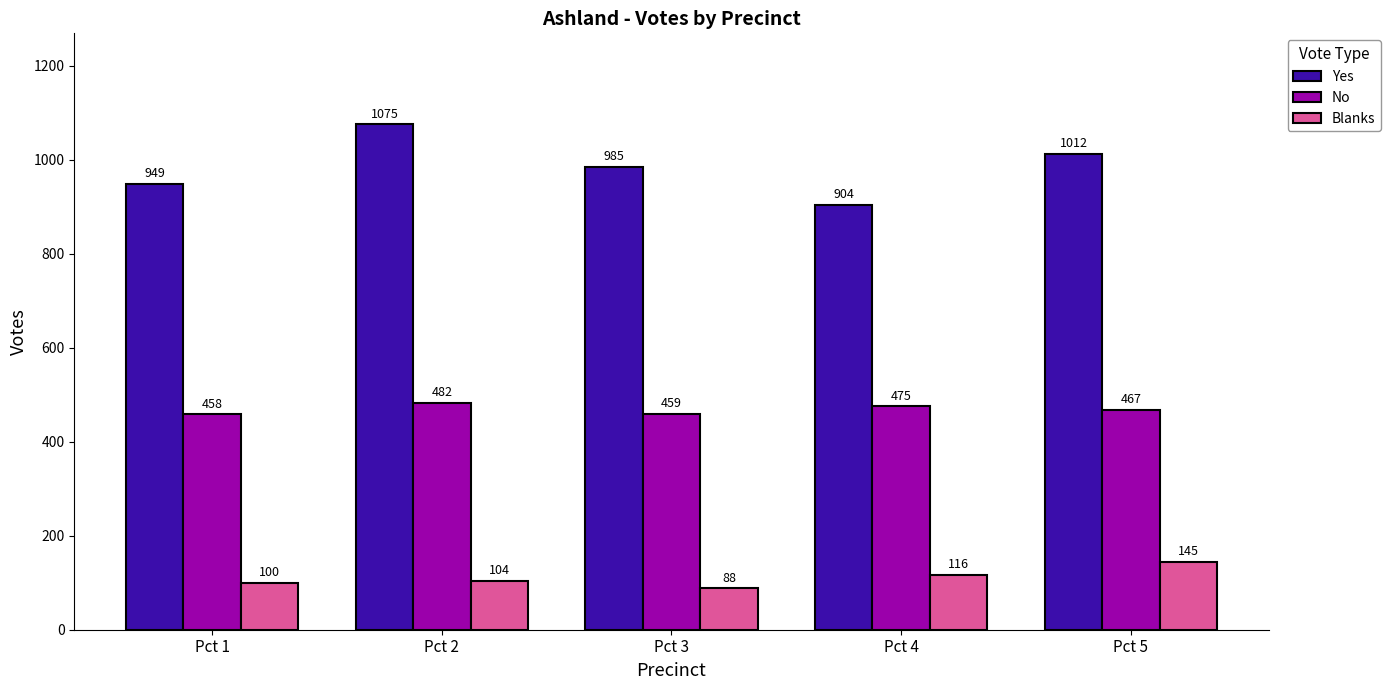

At which label is No closest to 470?

Pct 5